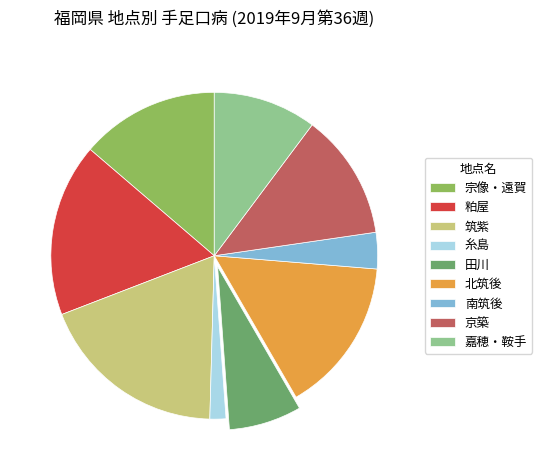

Combined, do 筑紫 and 京築 account for over 50%?

No